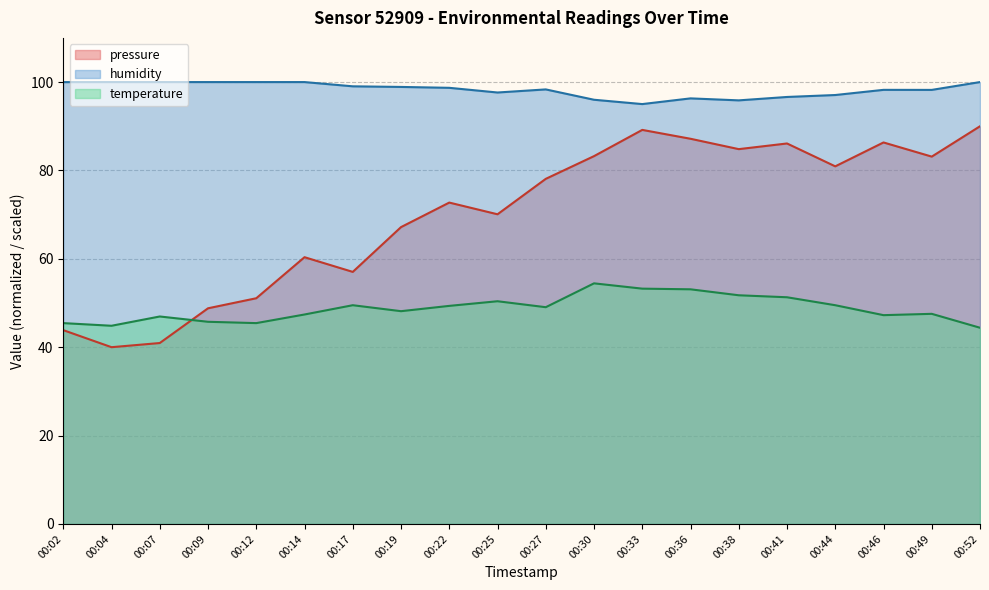

Where is the first local maximum for temperature?

00:07